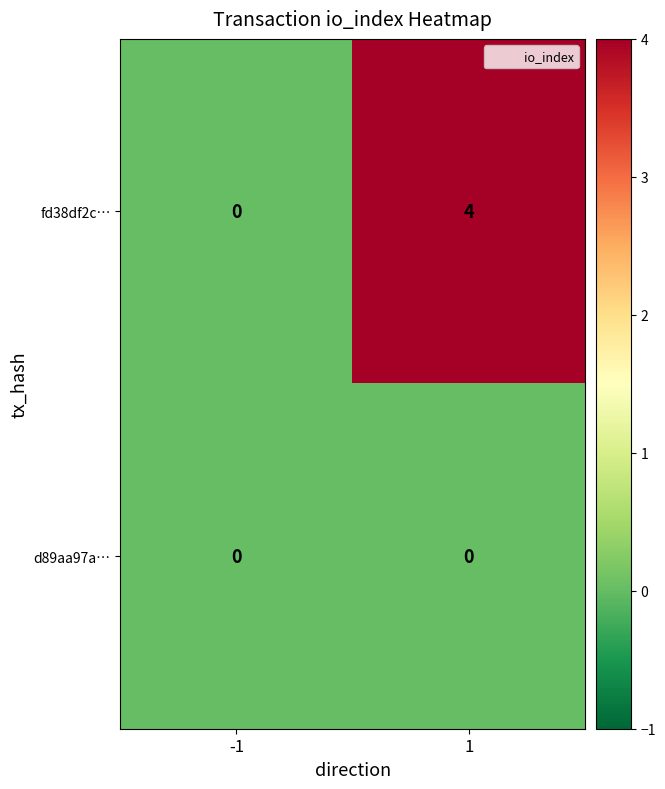

Count the number of data series in this chart.

2